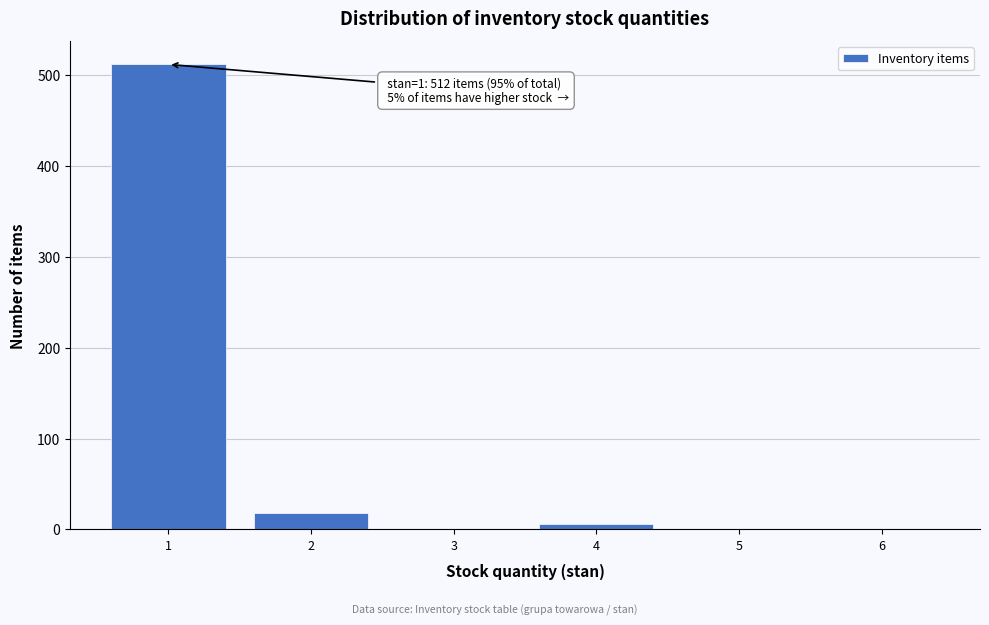

Which range on the x-axis has the tallest bar?

0.5 to 1.5